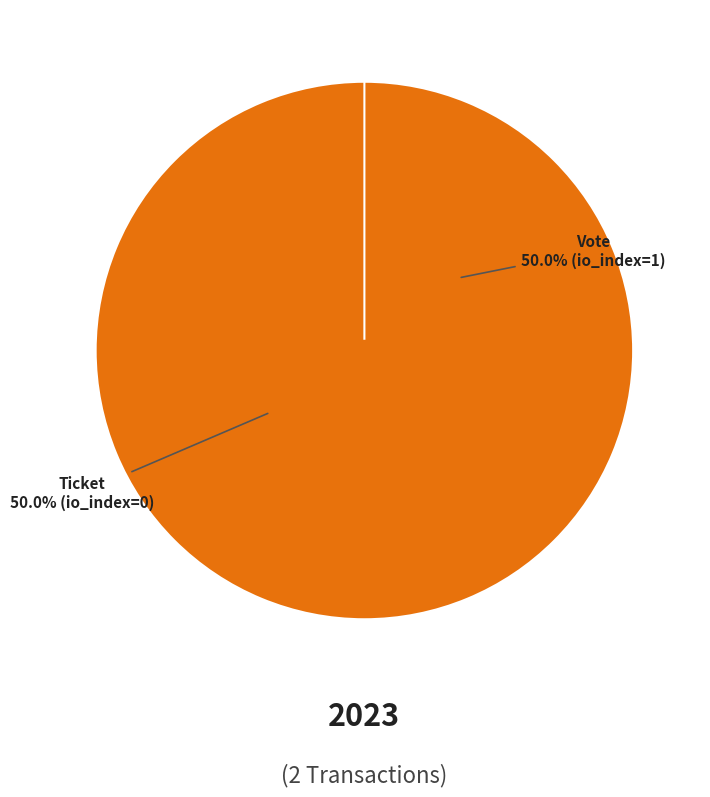

True or false: Ticket (io_index=0) accounts for 1% of the total.

False